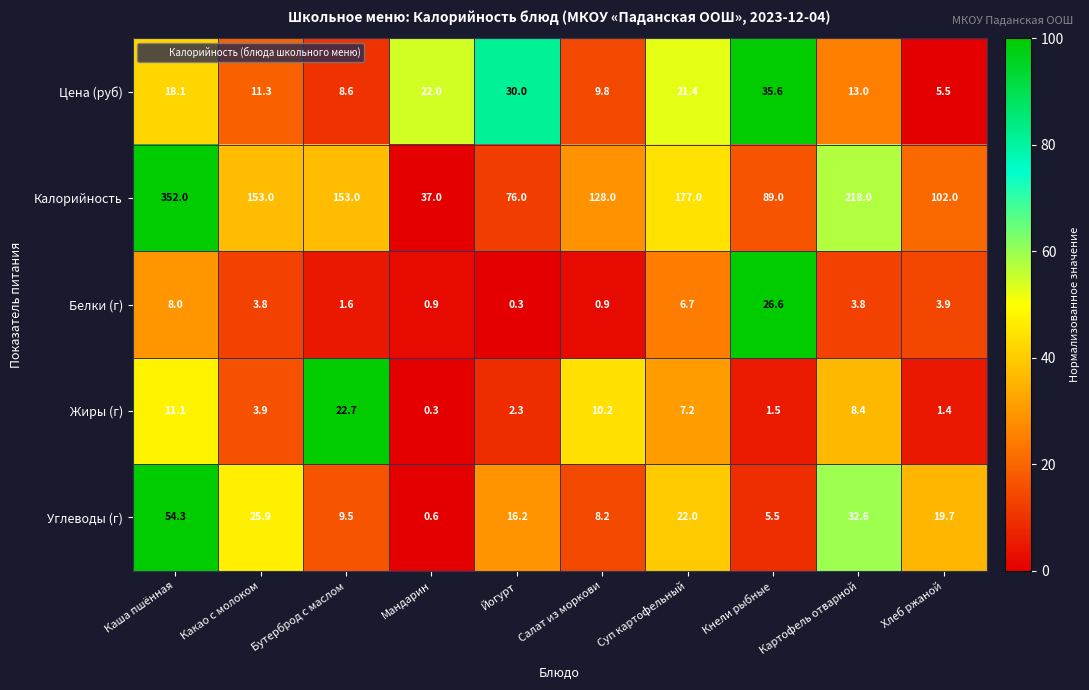

At how many categories does at least one series exceed 98?

7